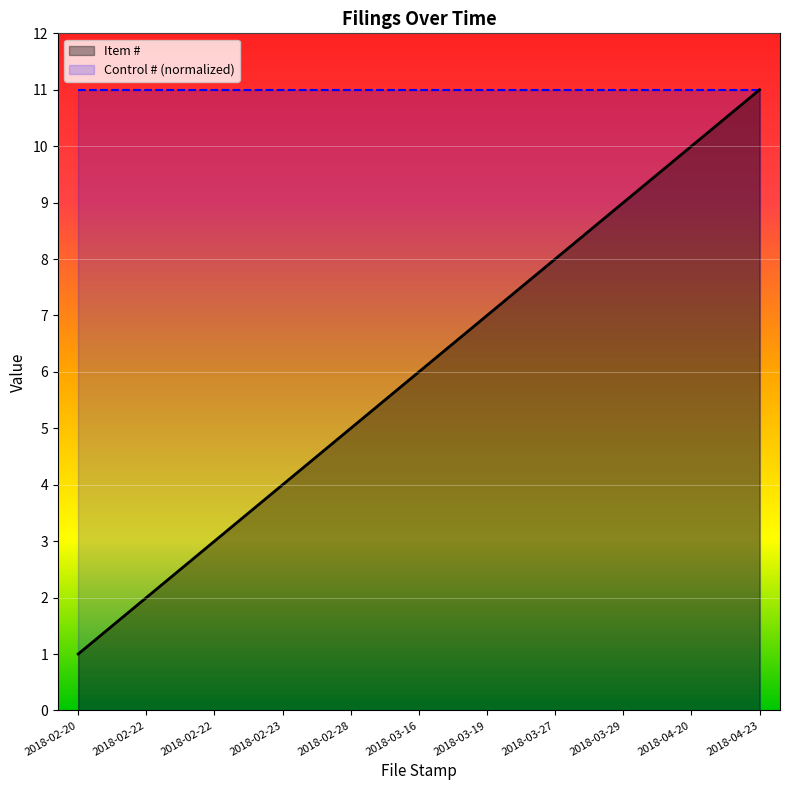

List the labels in order of value, largest first.

2018-04-23, 2018-04-20, 2018-03-29, 2018-03-27, 2018-03-19, 2018-03-16, 2018-02-28, 2018-02-23, 2018-02-22, 2018-02-22, 2018-02-20